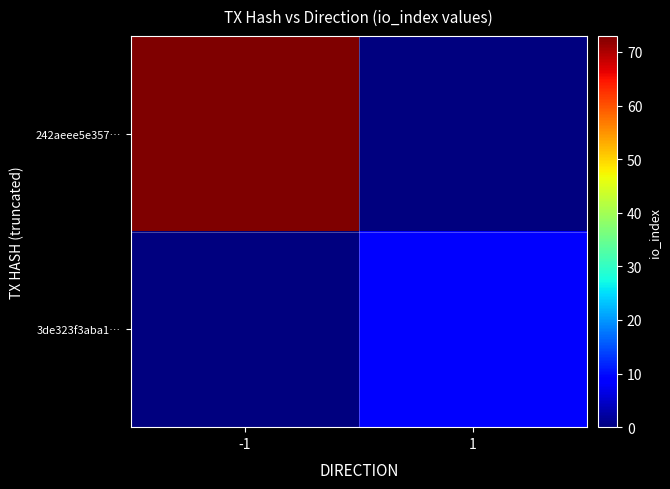

Rank the series at -1 from lowest to highest value.

3de323f3aba1…, 242aeee5e357…